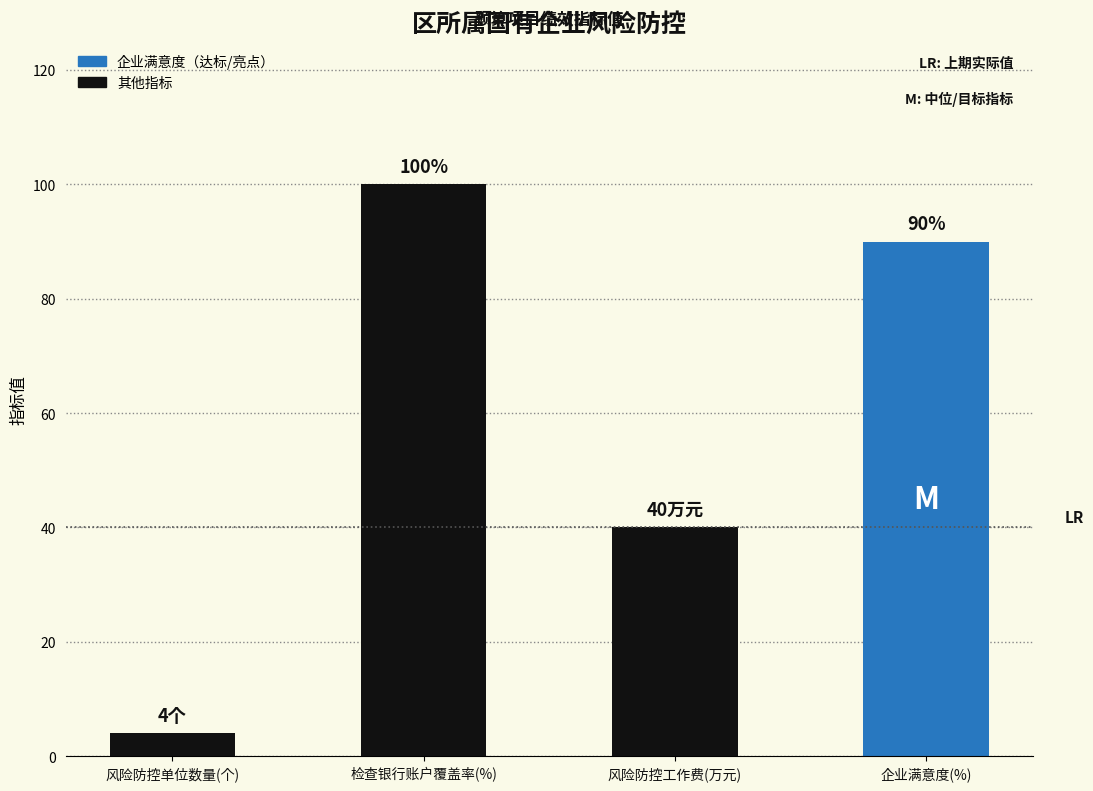

How many series are shown in this chart?

1